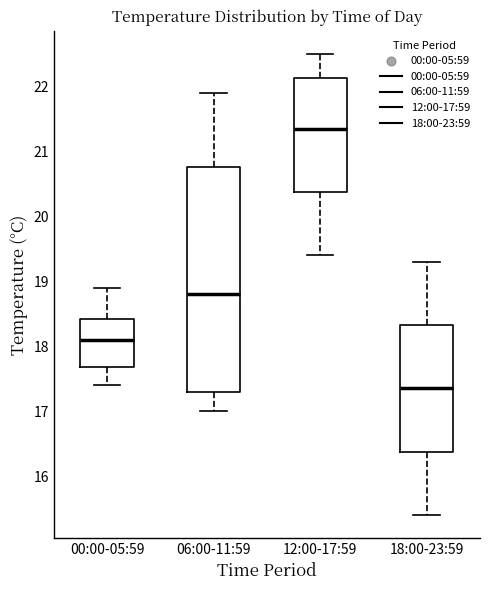

Reading left to right, transcribe this box plot: for each box, give where its median line is, the range the box spans, and where its two whiskers end, as read against the y-axis. The values are not printed on the chart, so give them approximately, as read against the axis.

00:00-05:59: median 18.1, box 17.7 to 18.4, whiskers 17.4 to 18.9
06:00-11:59: median 18.8, box 17.3 to 20.8, whiskers 17.0 to 21.9
12:00-17:59: median 21.4, box 20.4 to 22.1, whiskers 19.4 to 22.5
18:00-23:59: median 17.4, box 16.4 to 18.3, whiskers 15.4 to 19.3